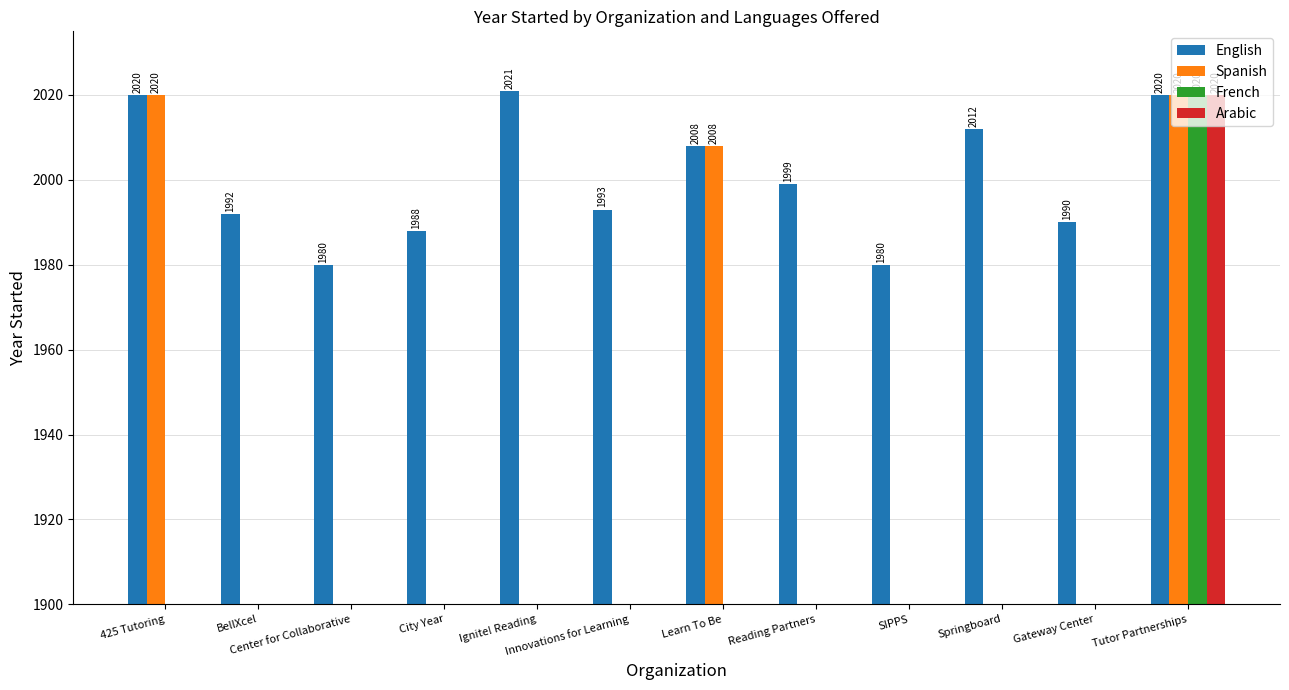

What is the maximum value for Spanish?

2020